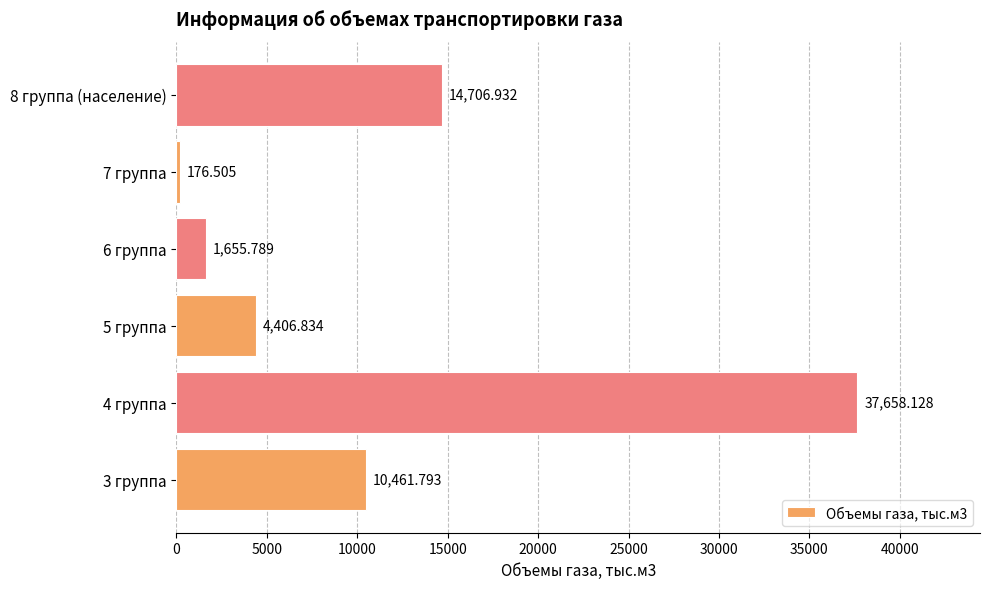

How many values exceed 10461?

3